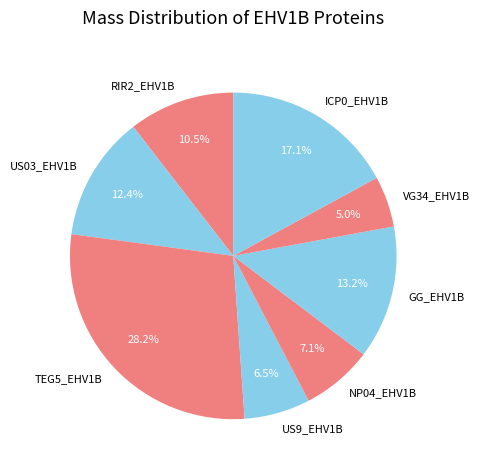

Does any single category account for the majority?

No